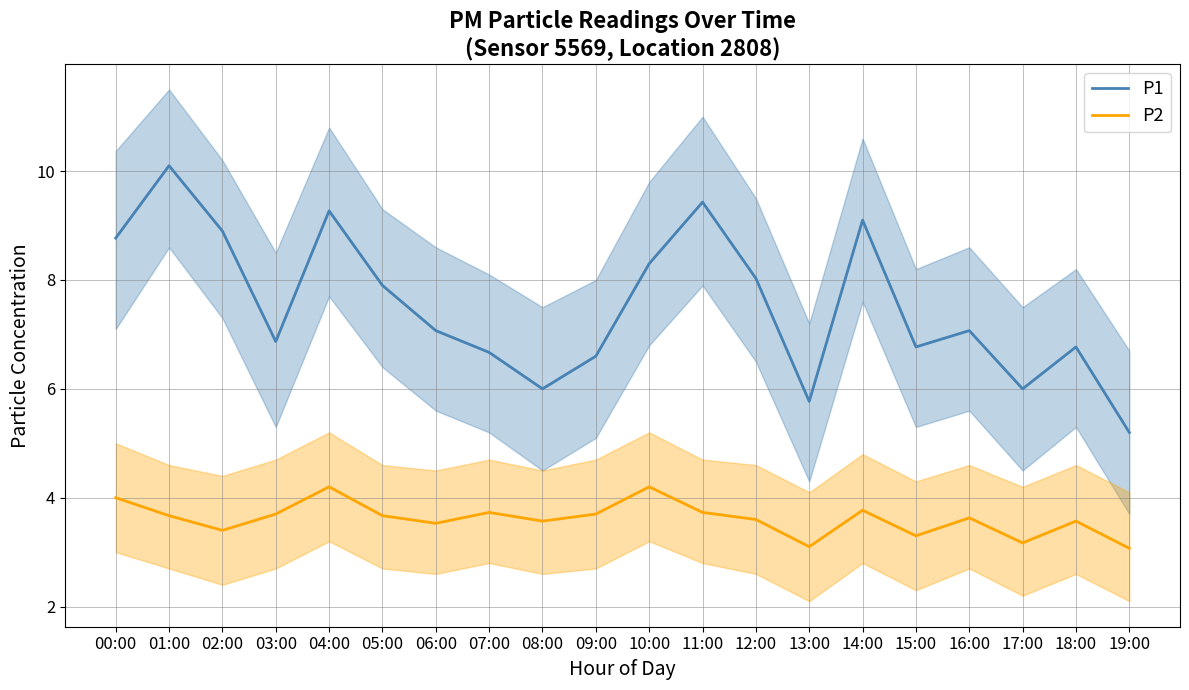

Reading left to right, what are all the values shown in this chart?

P1: 8.8	10.1	8.9	6.9	9.3	7.9	7.1	6.7	6.0	6.6	8.3	9.4	8.0	5.8	9.1	6.8	7.1	6.0	6.8	5.2
P2: 4.0	3.7	3.4	3.7	4.2	3.7	3.5	3.7	3.6	3.7	4.2	3.7	3.6	3.1	3.8	3.3	3.6	3.2	3.6	3.1